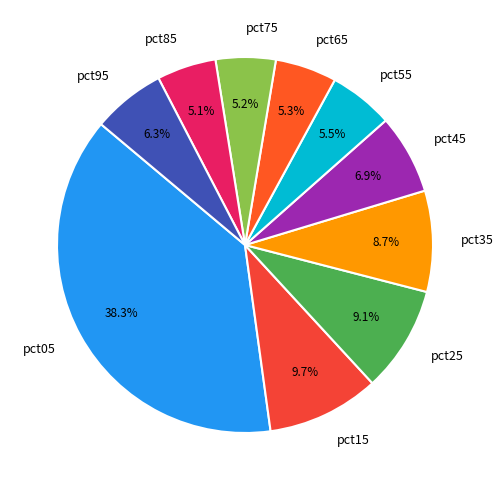

Is it true that pct05 is 51% of the pie?

False